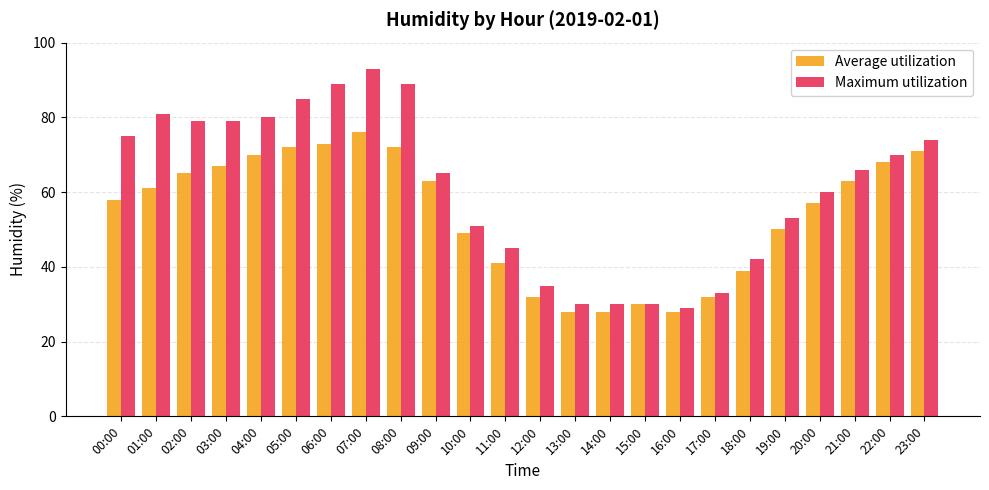

Is it true that Average utilization equals 97 at 22:00?

False